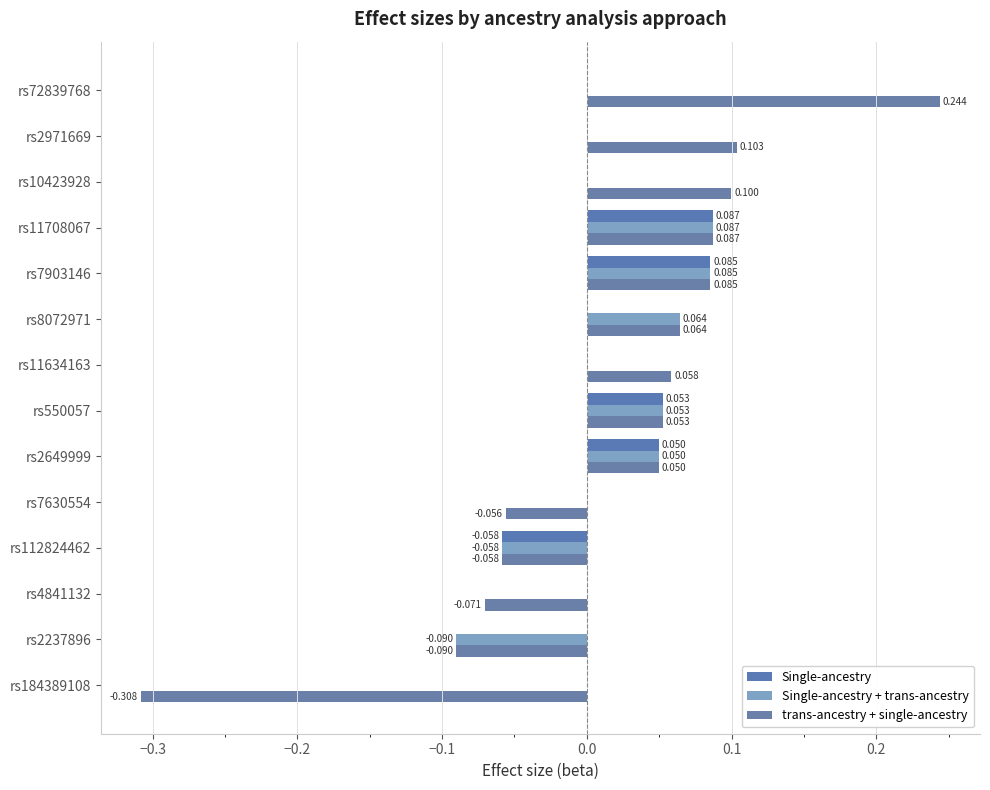

How many data points does each series have?

14